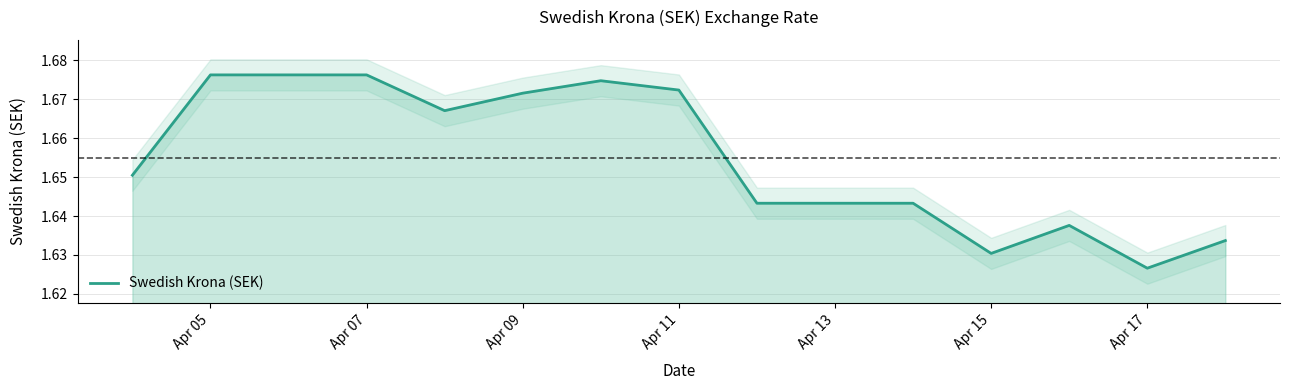

At which label is Swedish Krona (SEK) closest to 1?

Apr 17